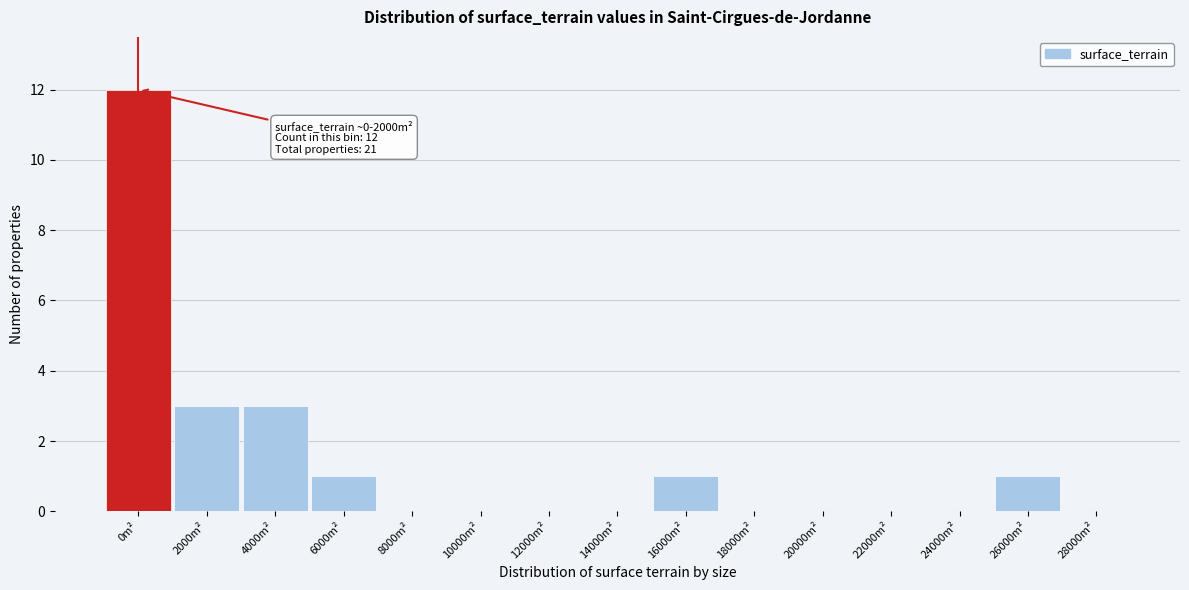

Reading left to right, what are all the values shown in this chart?

0m²=12	2000m²=3	4000m²=3	6000m²=1	8000m²=0	10000m²=0	12000m²=0	14000m²=0	16000m²=1	18000m²=0	20000m²=0	22000m²=0	24000m²=0	26000m²=1	28000m²=0